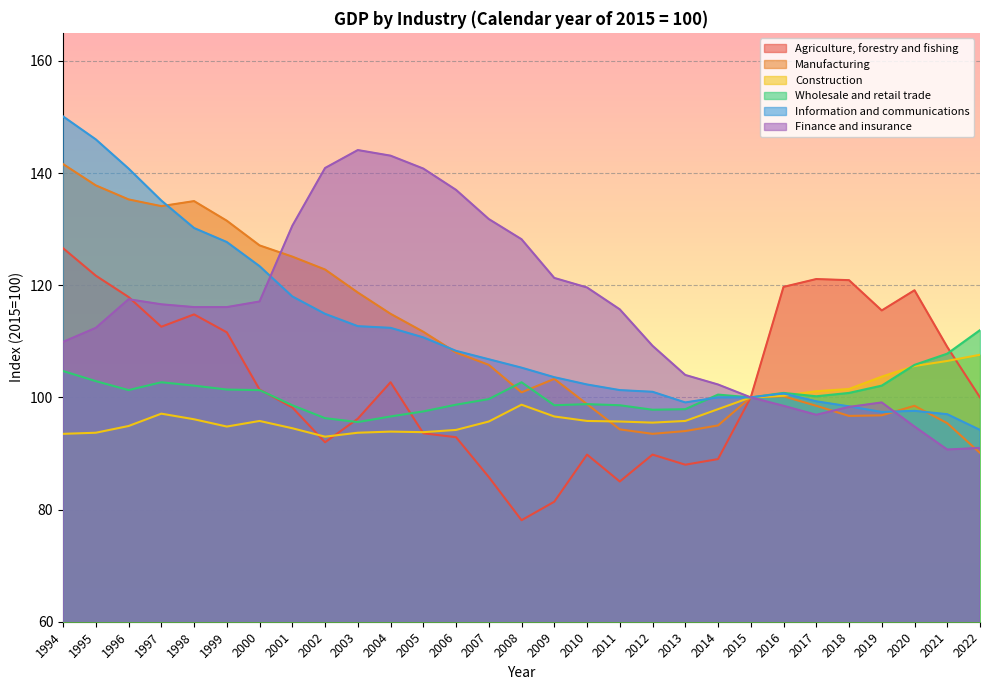

What is the difference between the maximum and minimum values in the Wholesale and retail trade series?

16.4